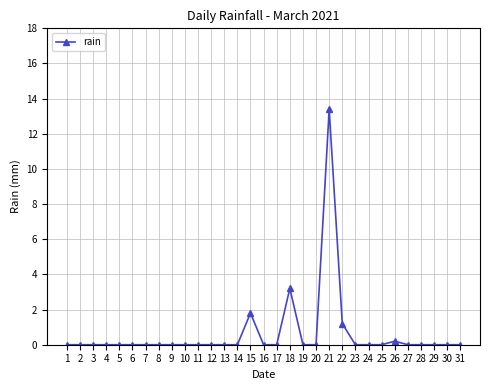

Where is the data nearest to the value 6?

18